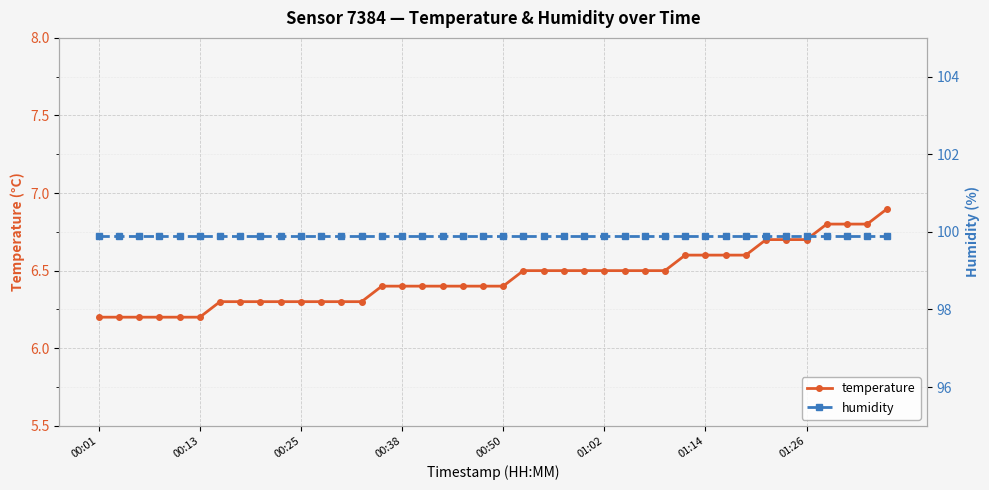

Rank the series at 31 from lowest to highest value.

temperature, humidity